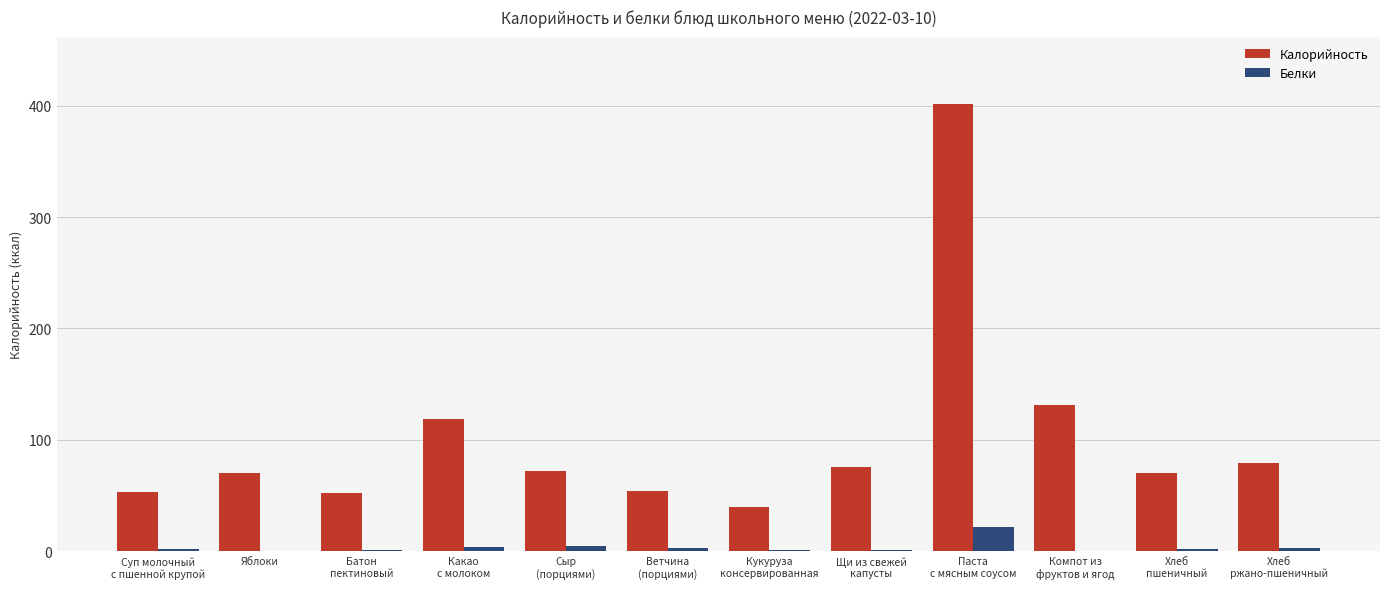

What is the average value of the Белки series?

3.8